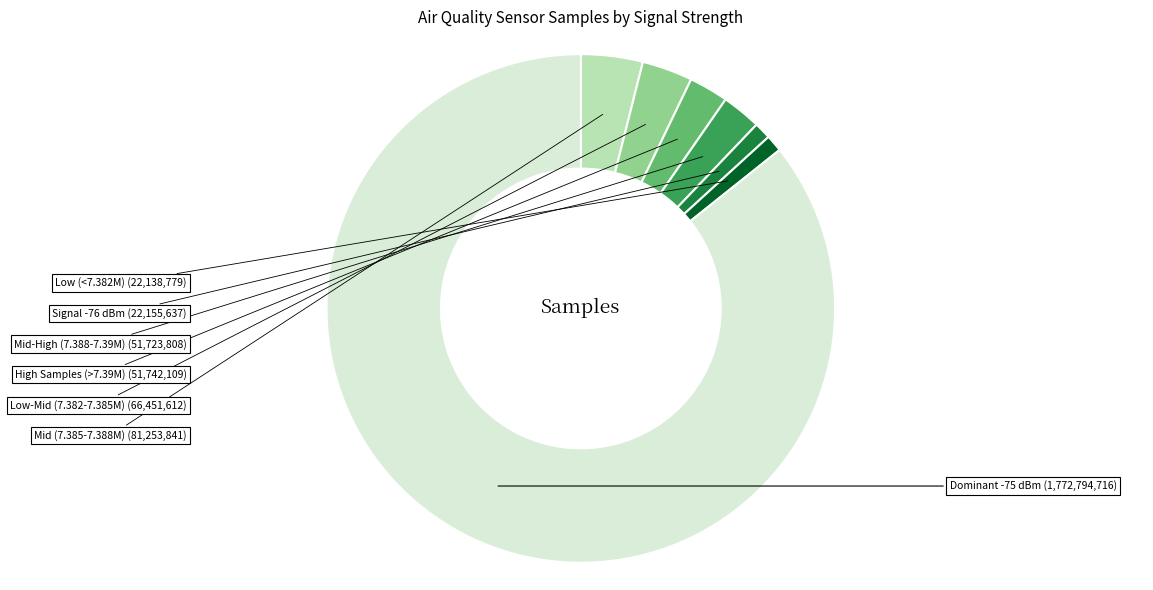

Is there a majority slice in this chart?

Yes